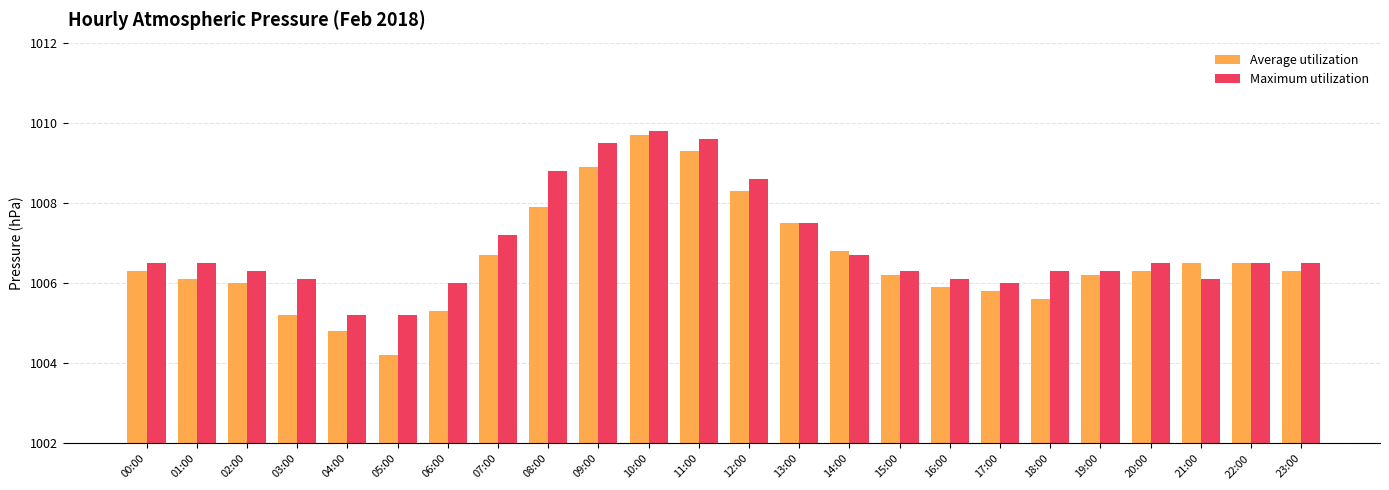

The value of Maximum utilization at 22:00 is 1006.5. True or false?

True